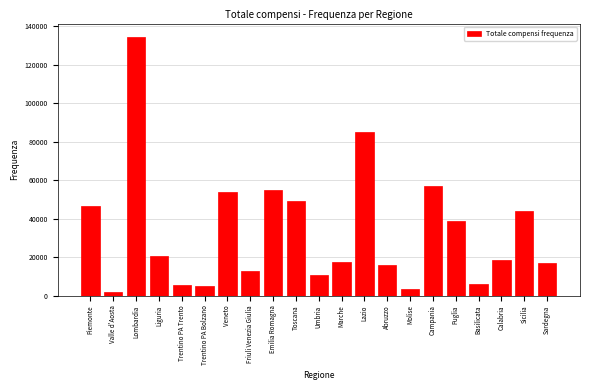

Is it true that the value at Piemonte is 17802?

False